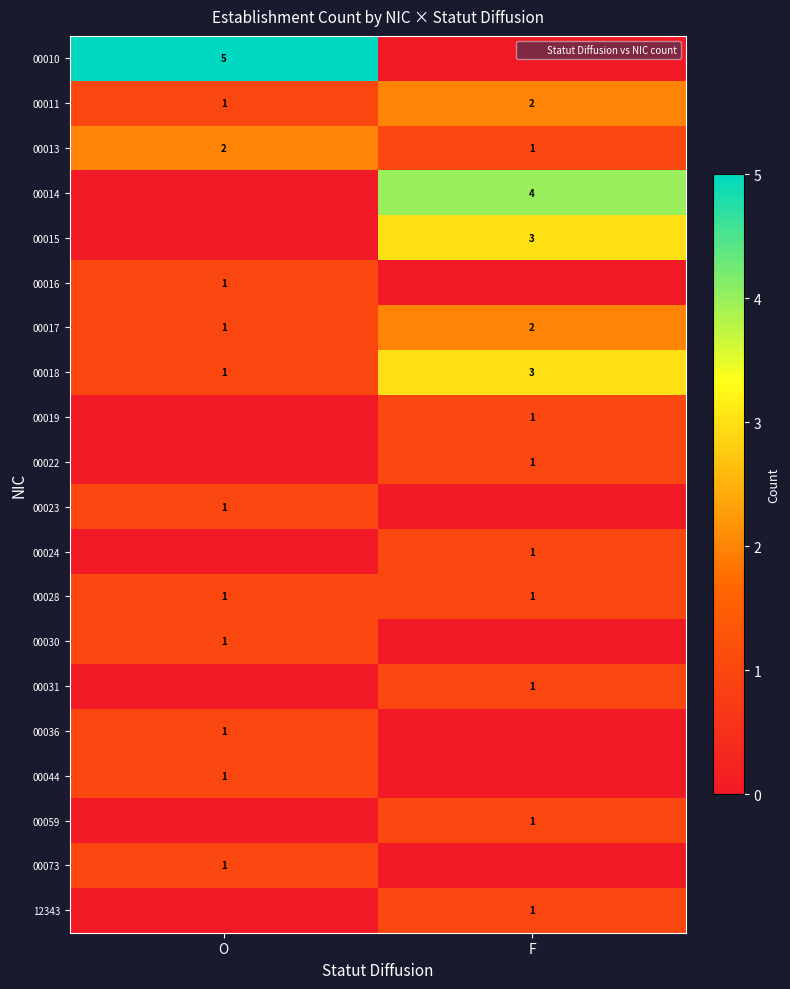

Rank the series at F from lowest to highest value.

00010, 00016, 00023, 00030, 00036, 00044, 00073, 00013, 00019, 00022, 00024, 00028, 00031, 00059, 12343, 00011, 00017, 00015, 00018, 00014